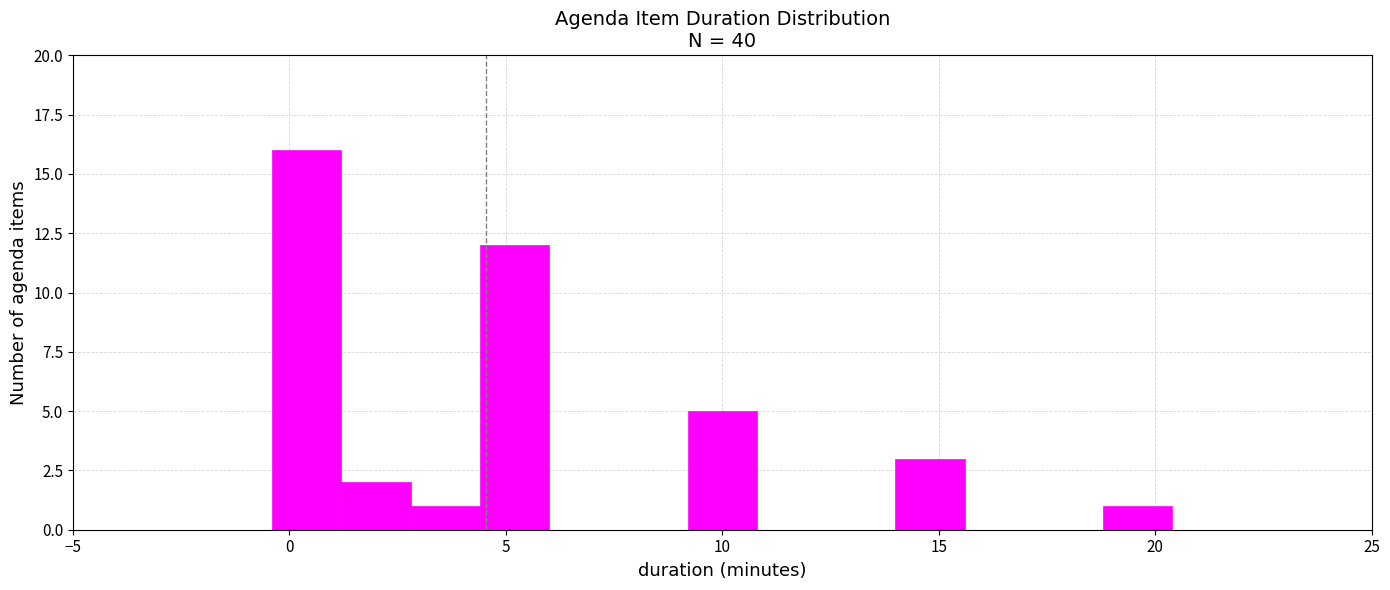

Around what value on the x-axis is the tallest bar? Give the approximate position of its centre, as read against the axis.

0.5